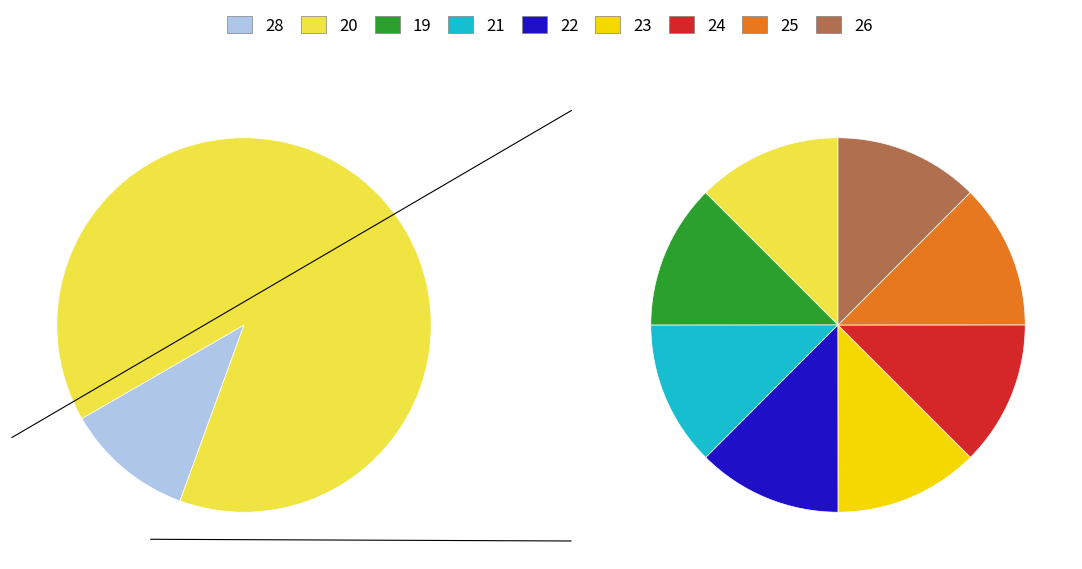

Approximately how many times larger is the value at Min_cycle=19 compared to Min_cycle=28?

1.0